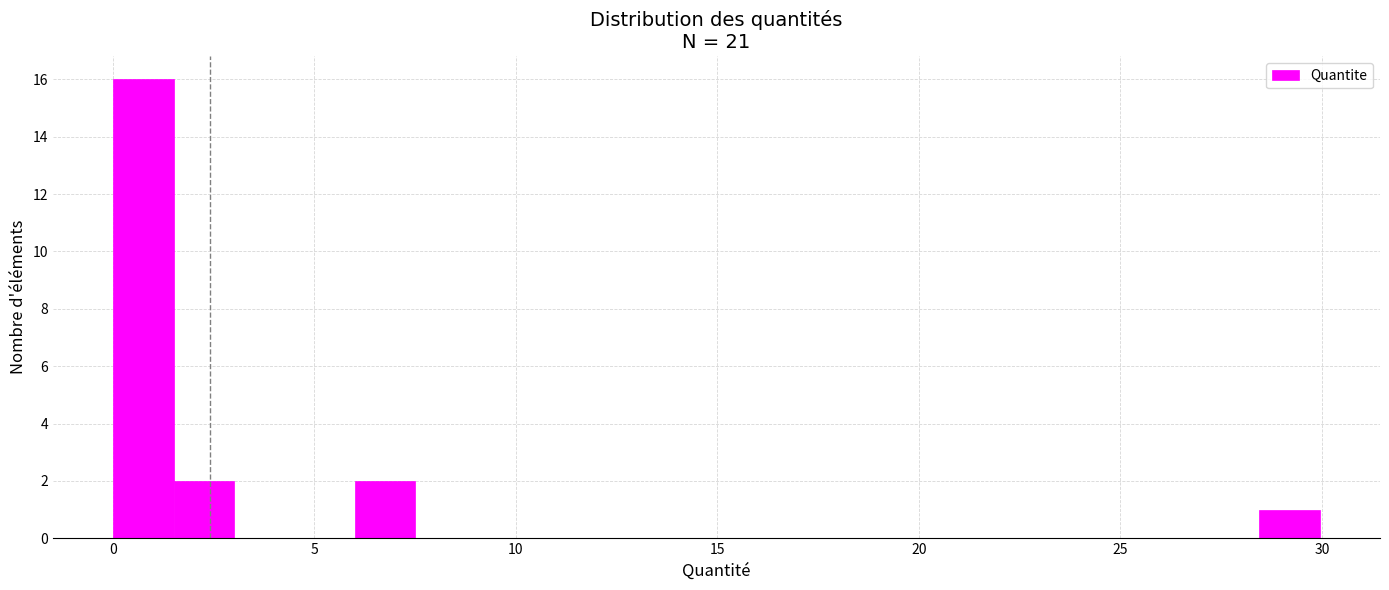

Around what value on the x-axis is the tallest bar? Give the approximate position of its centre, as read against the axis.

1.0